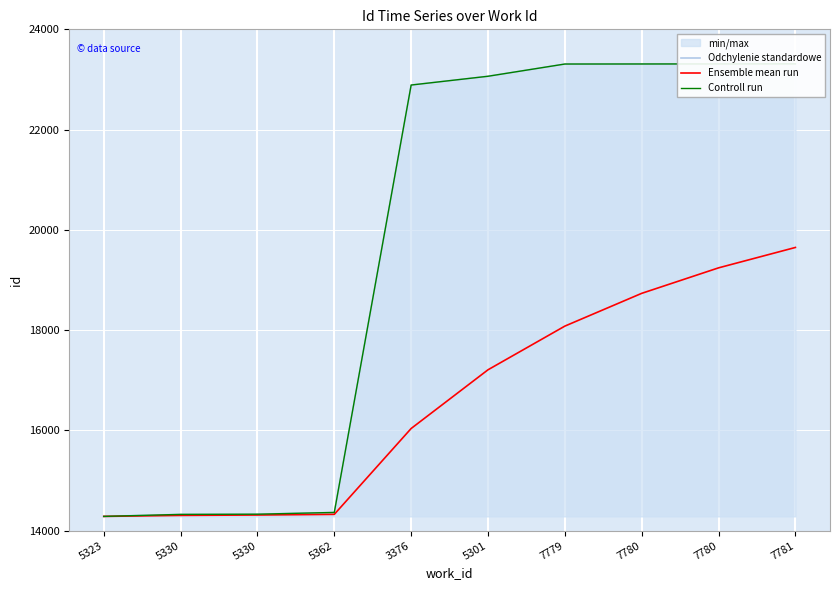

Does the chart display data point markers on the line(s)?

No